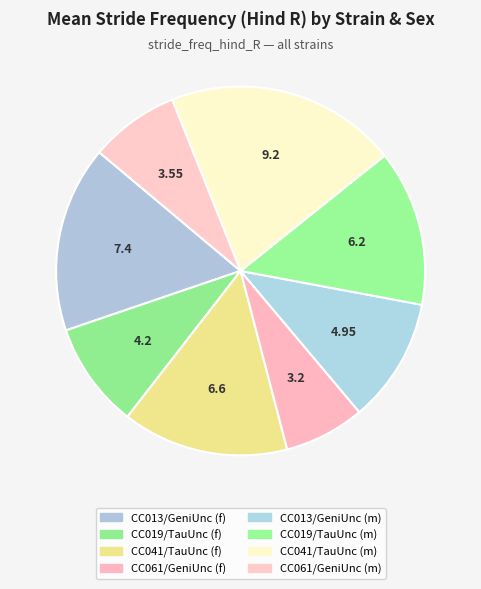

How many segments does this pie chart have?

8